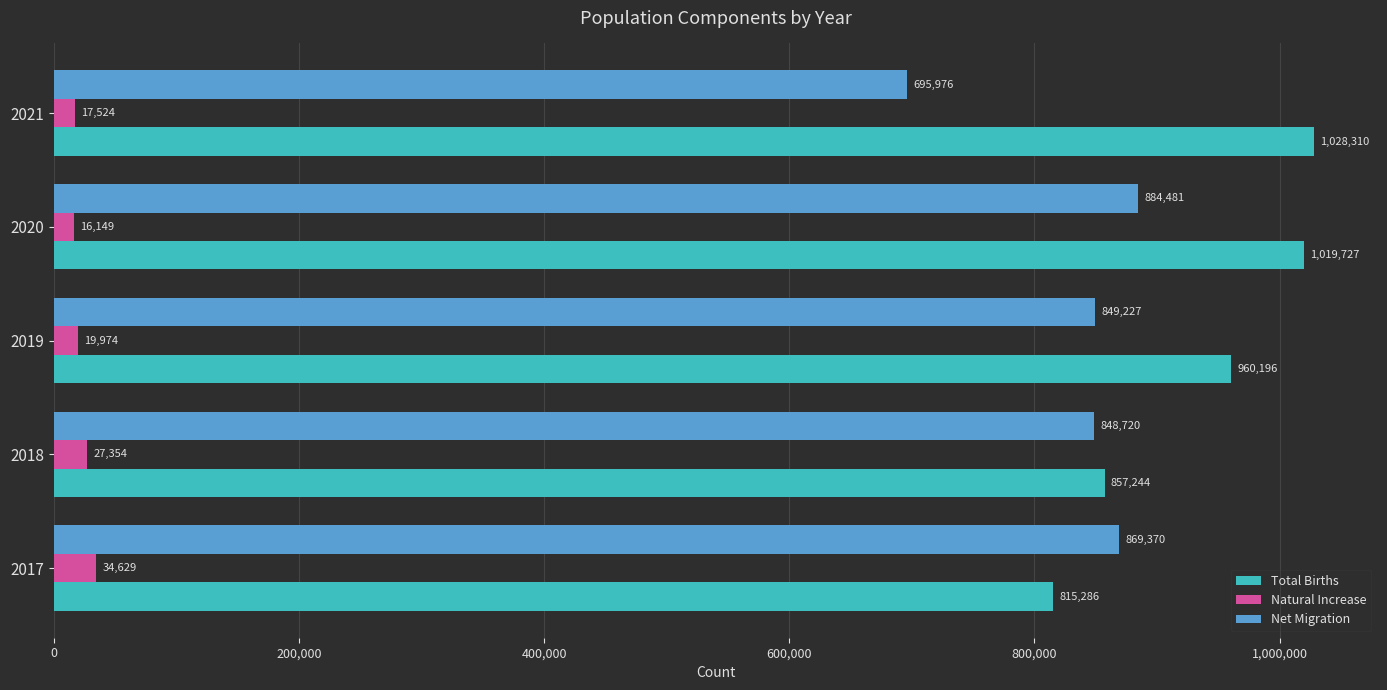

At 2020, list the series in order from largest to smallest.

Total Births, Net Migration, Natural Increase